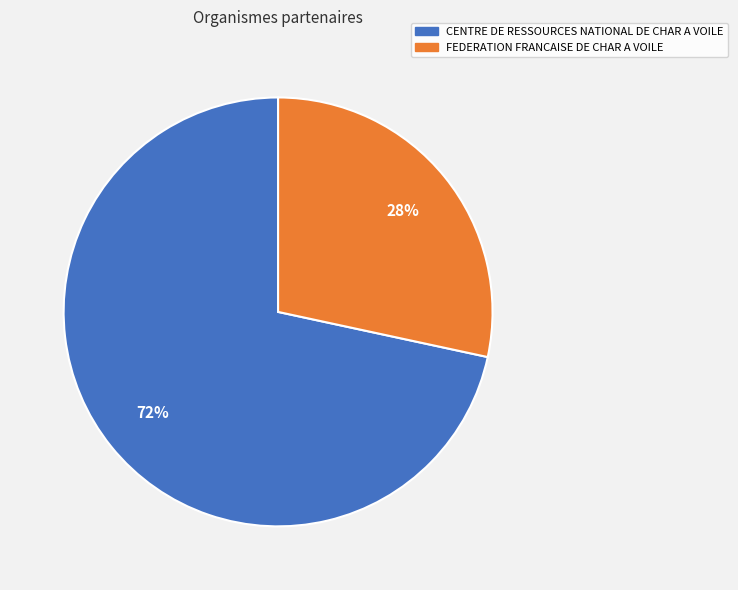

Is the sum of CENTRE DE RESSOURCES NATIONAL DE CHAR A VOILE and FEDERATION FRANCAISE DE CHAR A VOILE greater than half?

Yes